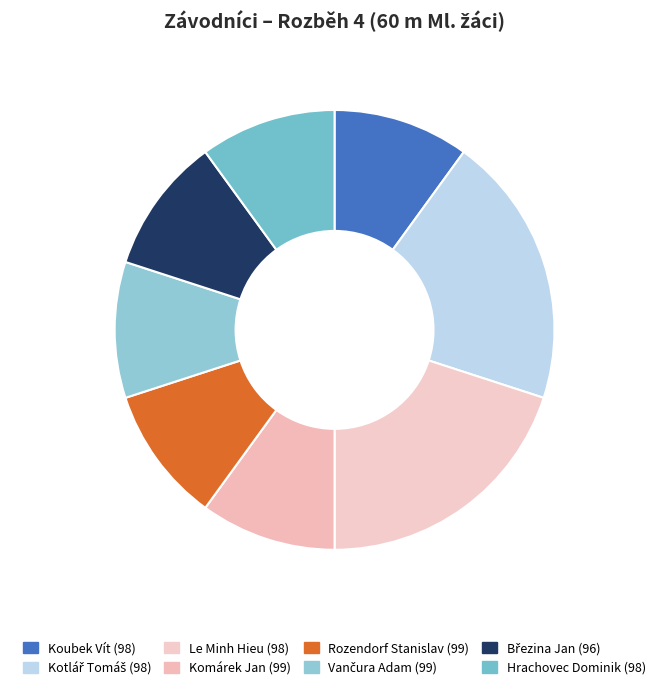

Which has a higher value, Vančura Adam (99) or Březina Jan (96)?

Vančura Adam (99)